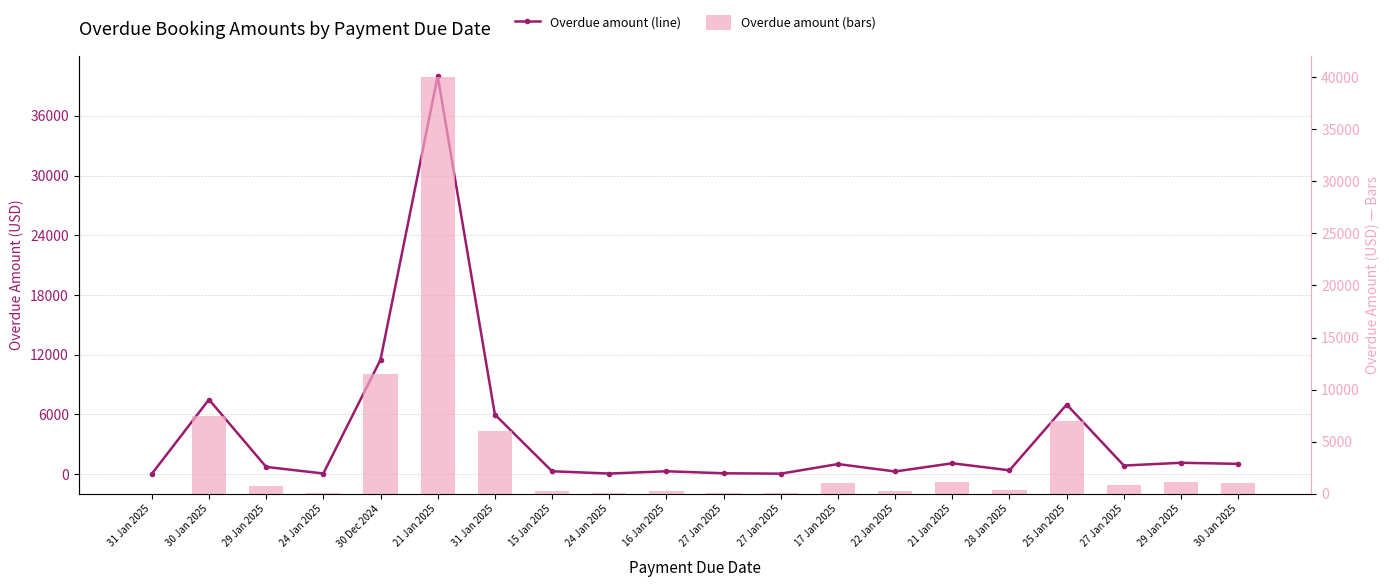

Which series changed the most between 15 Jan 2025 and 17 Jan 2025?

Overdue amount (line)